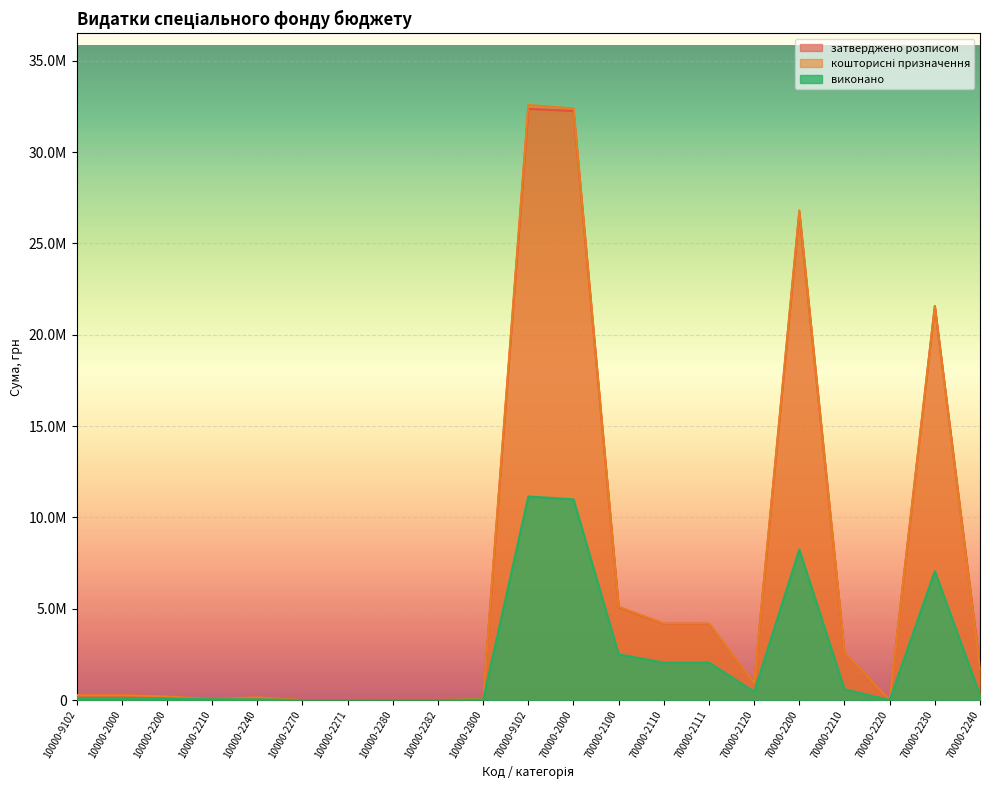

Is the value of кошторисні призначення at 10000-2000 greater than the value of затверджено розписом at 70000-2210?

No